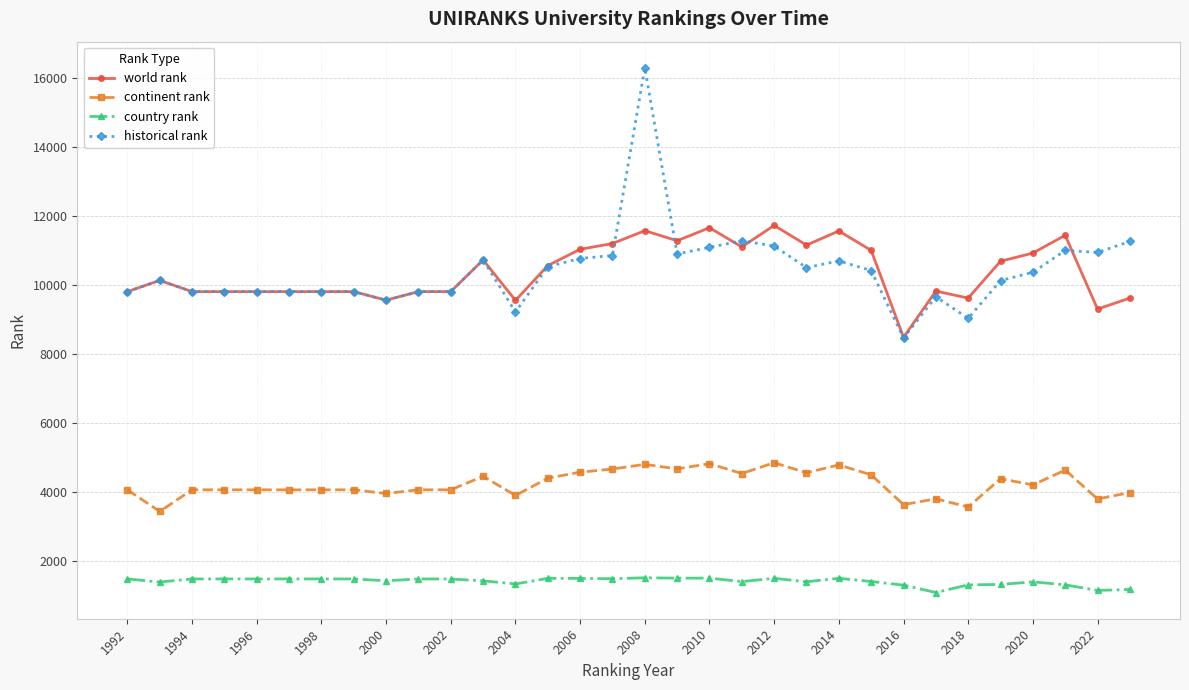

True or false: continent rank and world rank cross at least once.

False